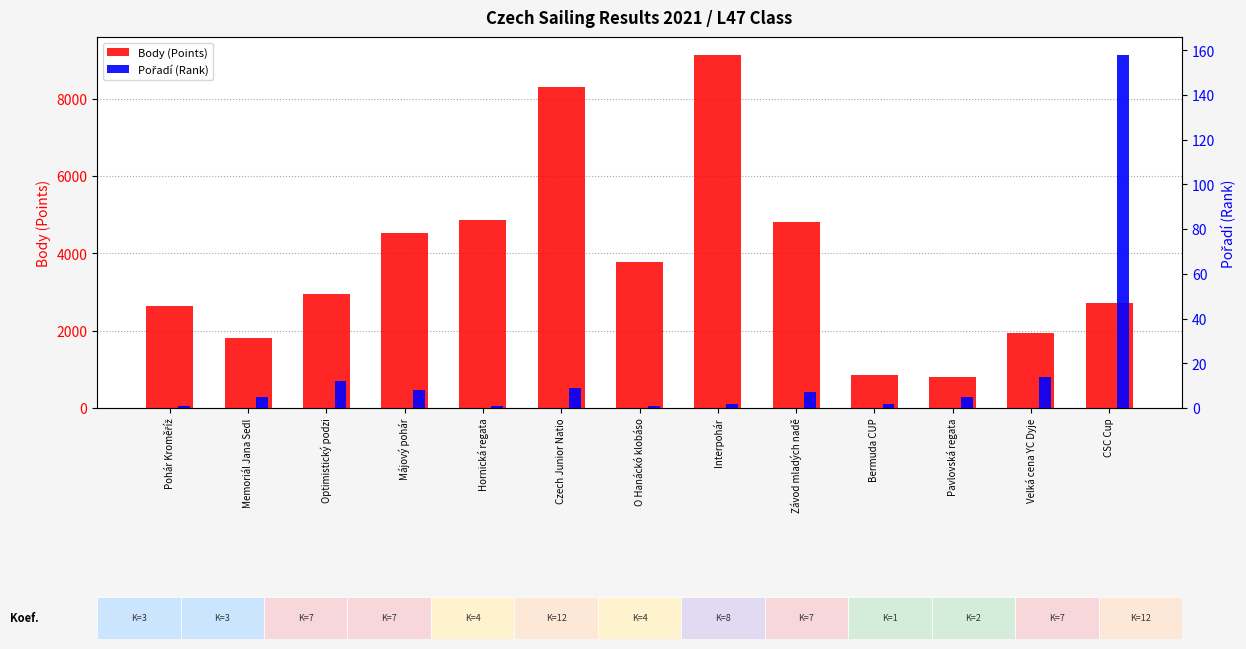

Which series has the largest range (max minus min)?

Body (Points)